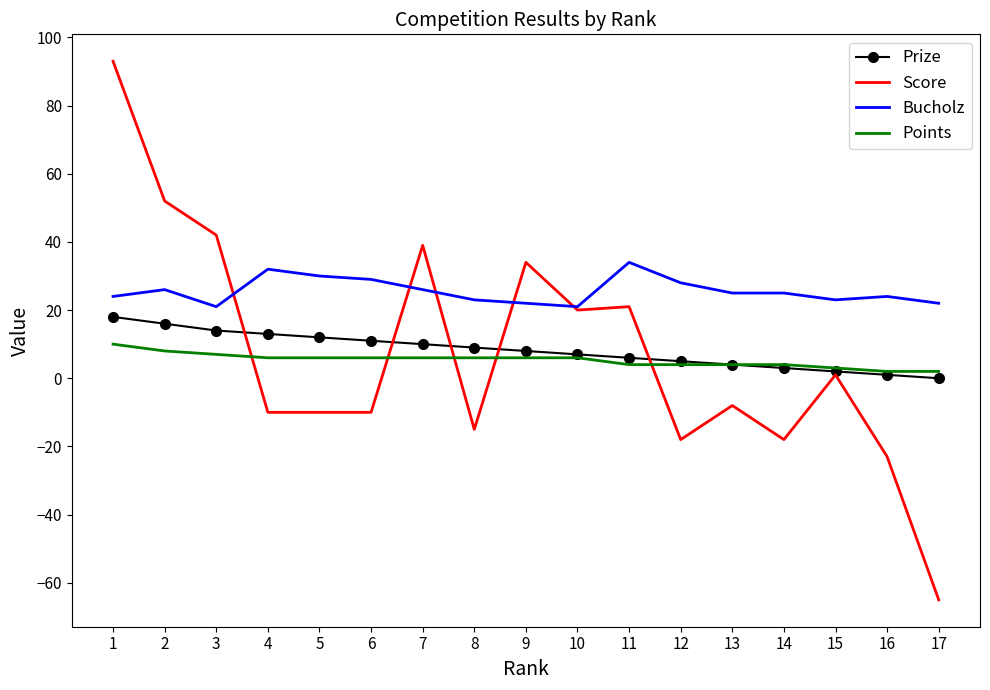

Reading left to right, list all the values displayed in this chart.

Prize: 1=18	2=16	3=14	4=13	5=12	6=11	7=10	8=9	9=8	10=7	11=6	12=5	13=4	14=3	15=2	16=1	17=0
Score: 1=93	2=52	3=42	4=-10	5=-10	6=-10	7=39	8=-15	9=34	10=20	11=21	12=-18	13=-8	14=-18	15=1	16=-23	17=-65
Bucholz: 1=24	2=26	3=21	4=32	5=30	6=29	7=26	8=23	9=22	10=21	11=34	12=28	13=25	14=25	15=23	16=24	17=22
Points: 1=10	2=8	3=7	4=6	5=6	6=6	7=6	8=6	9=6	10=6	11=4	12=4	13=4	14=4	15=3	16=2	17=2